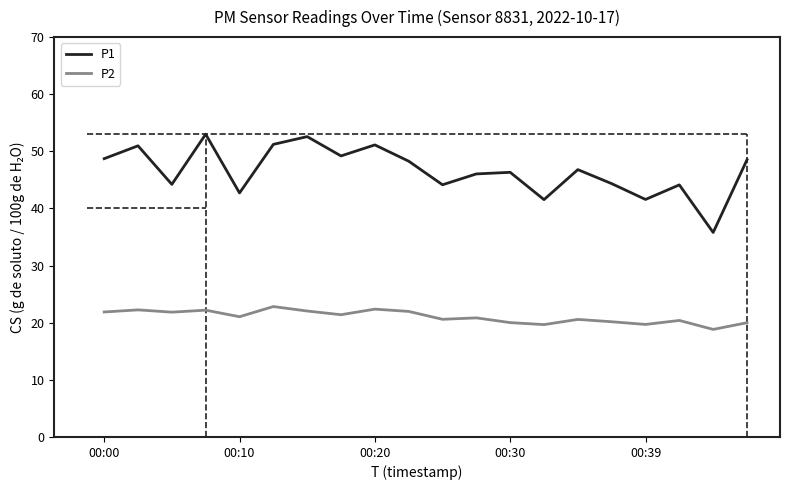

The value of P1 at 00:20 is 51.1. True or false?

True